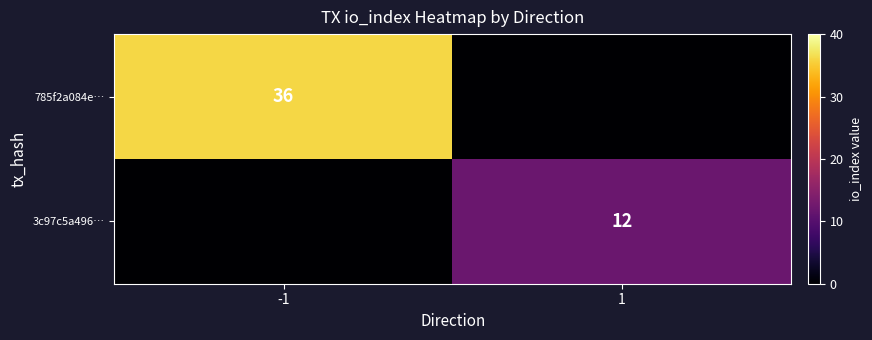

Is the value of 3c97c5a496… at 1 greater than the value of 785f2a084e… at -1?

No